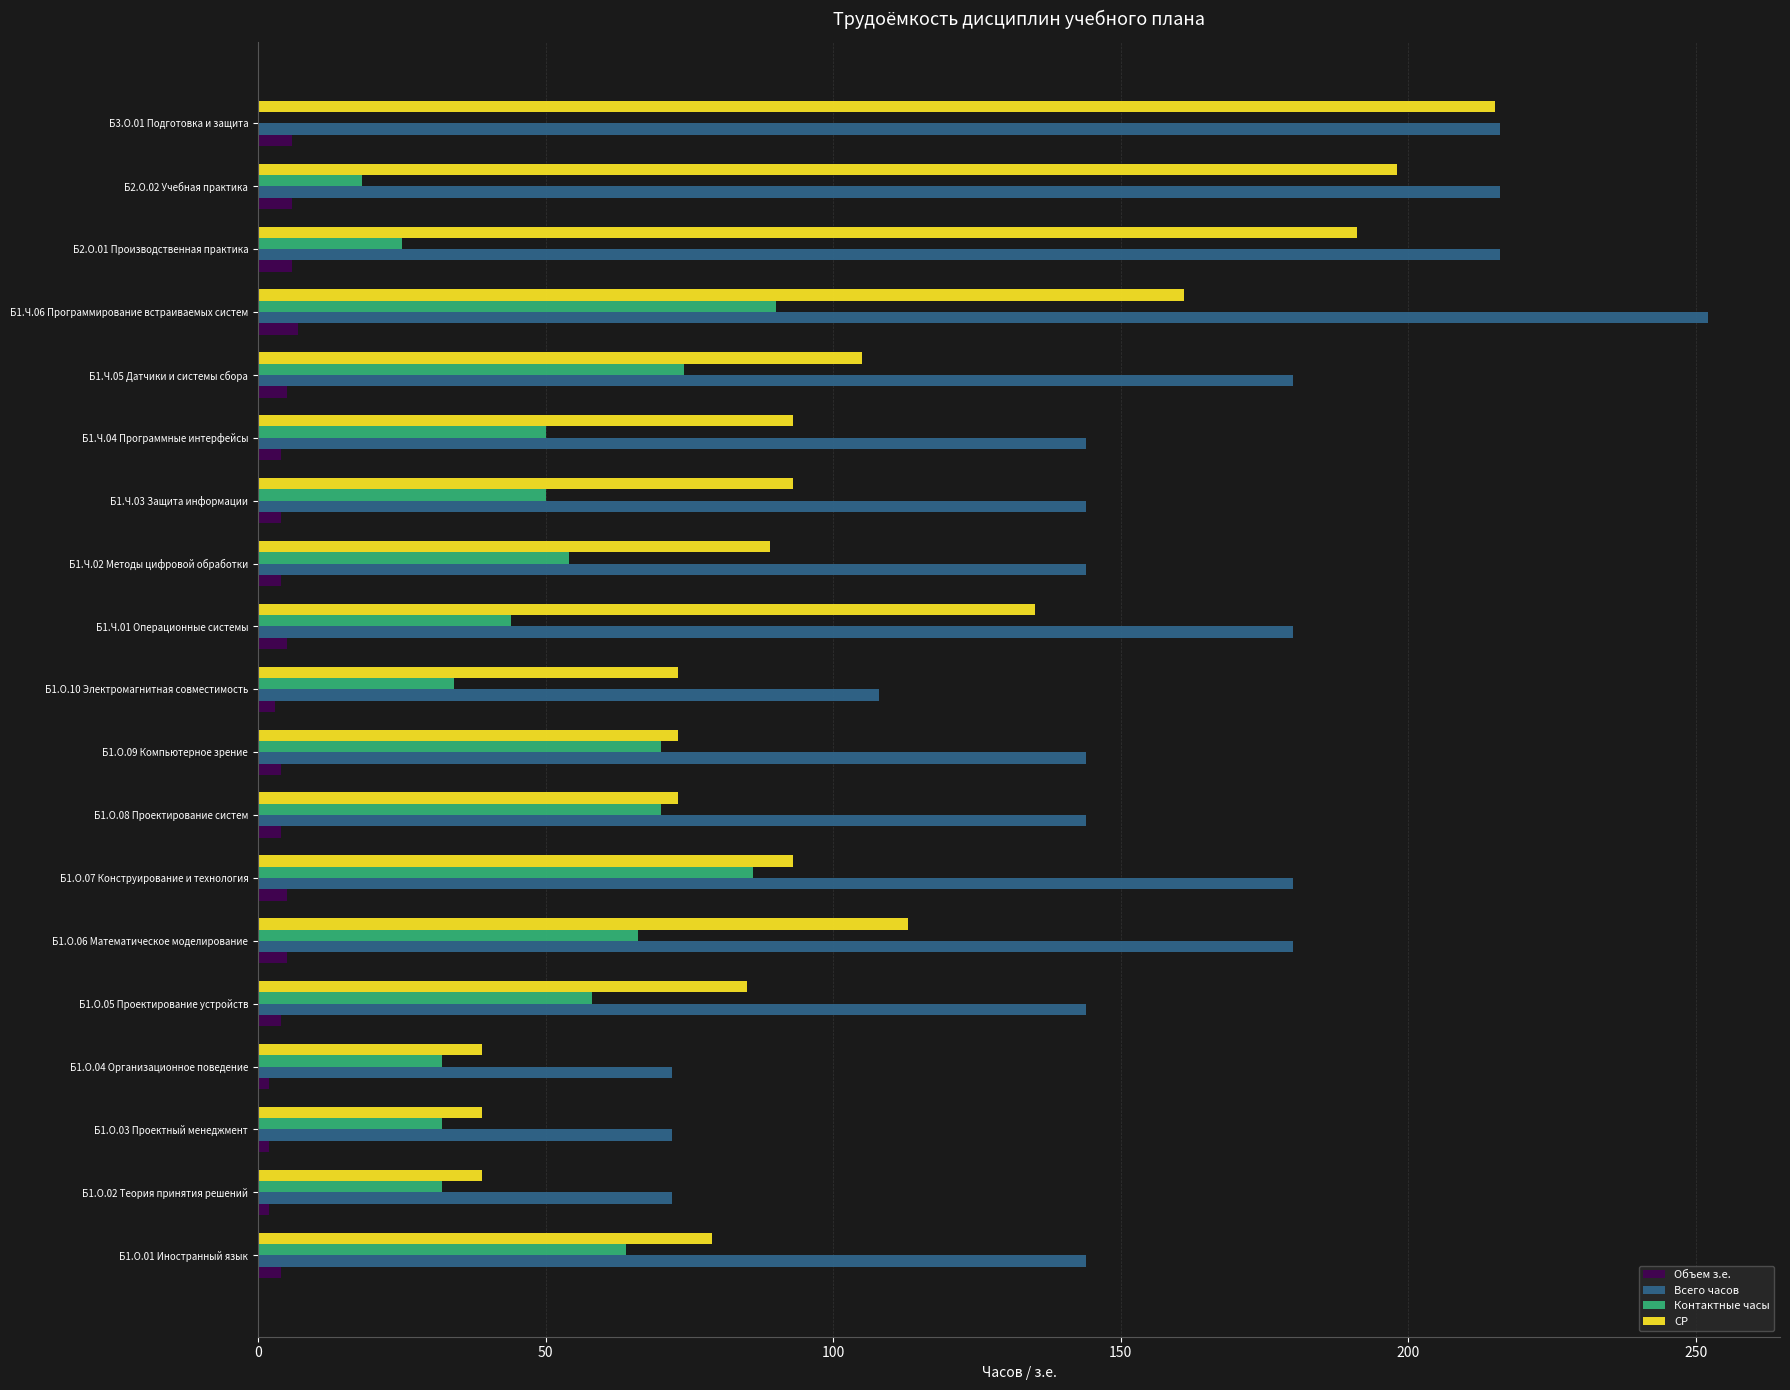

What is the average value of the Объем з.е. series?

4